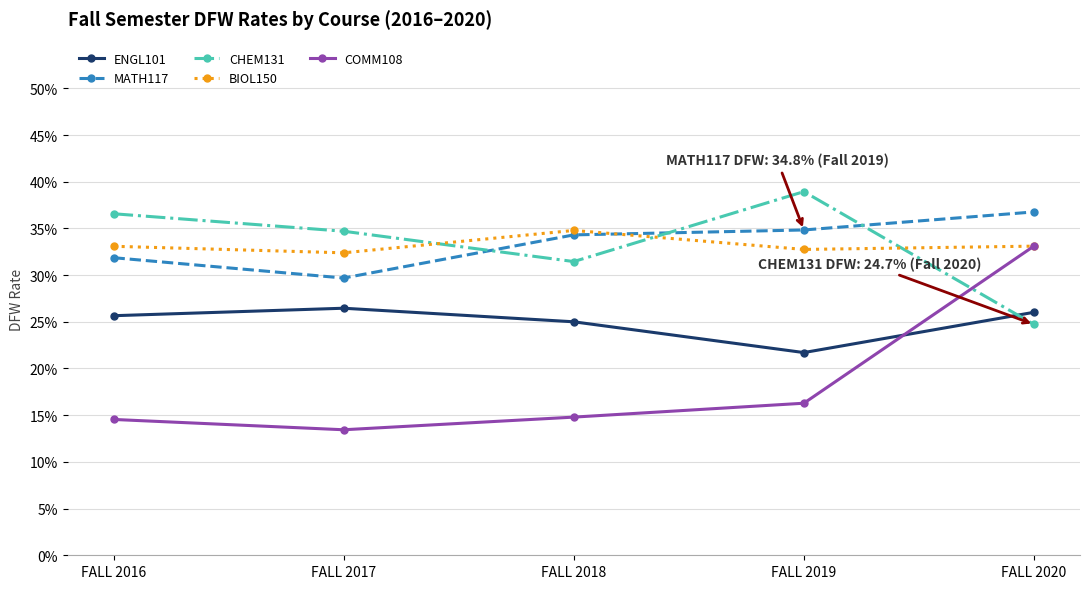

What is the highest value of the ENGL101 series?

0.3